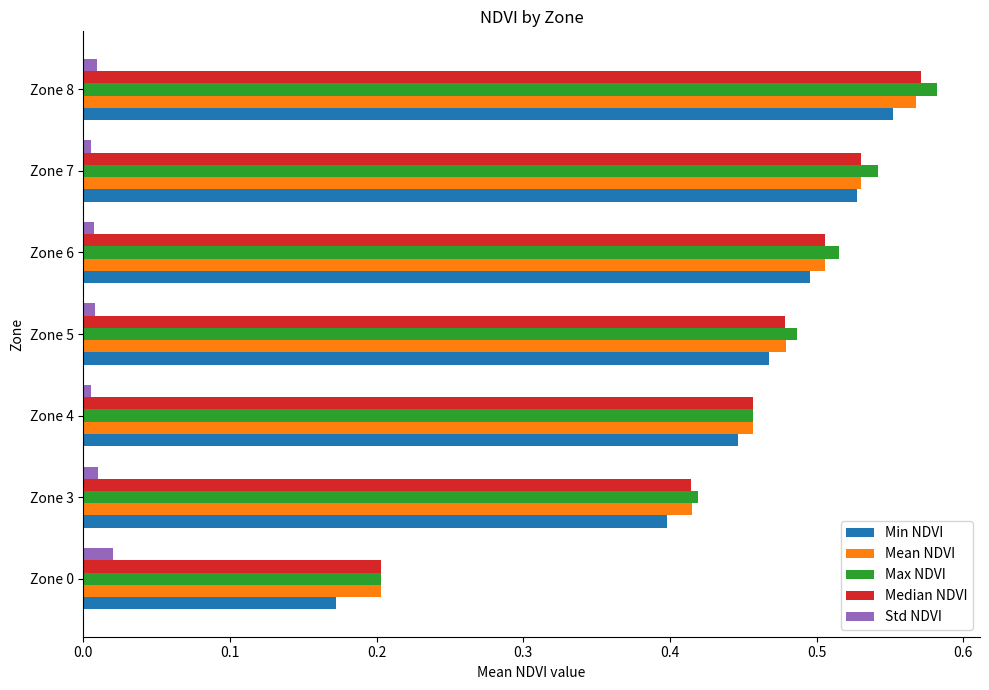

Is it true that Min NDVI equals 0.3 at Zone 6?

False